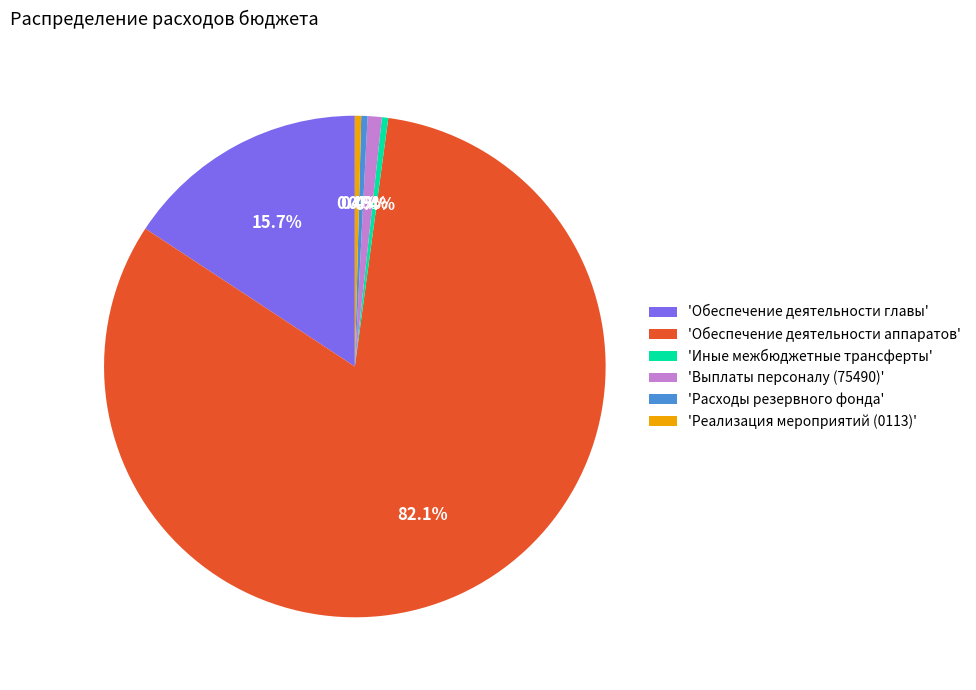

To the nearest percent, what is the average slice percentage?

17%